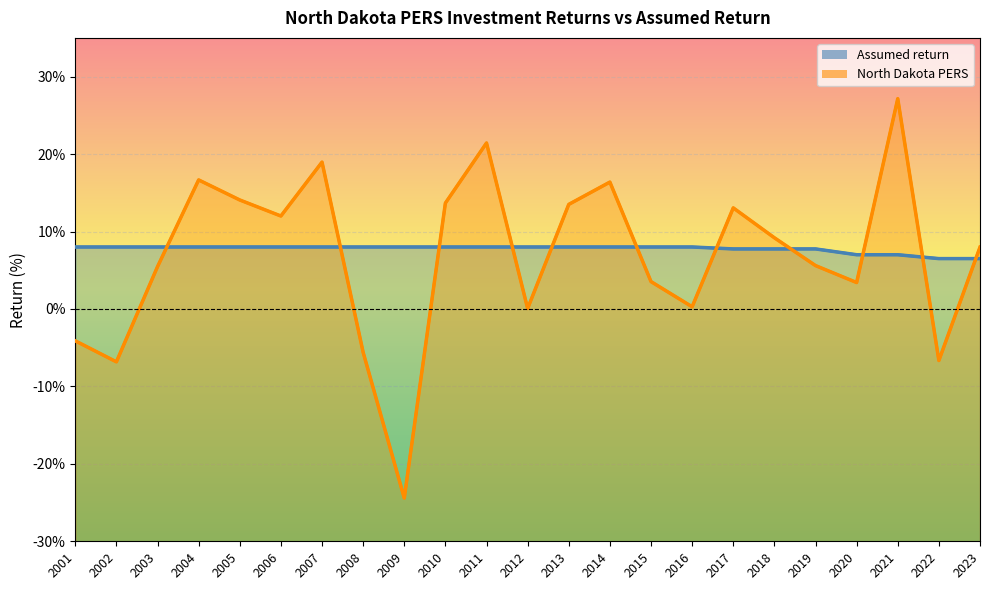

Rank the categories by Assumed return value from highest to lowest.

2001, 2002, 2003, 2004, 2005, 2006, 2007, 2008, 2009, 2010, 2011, 2012, 2013, 2014, 2015, 2016, 2017, 2018, 2019, 2020, 2021, 2022, 2023